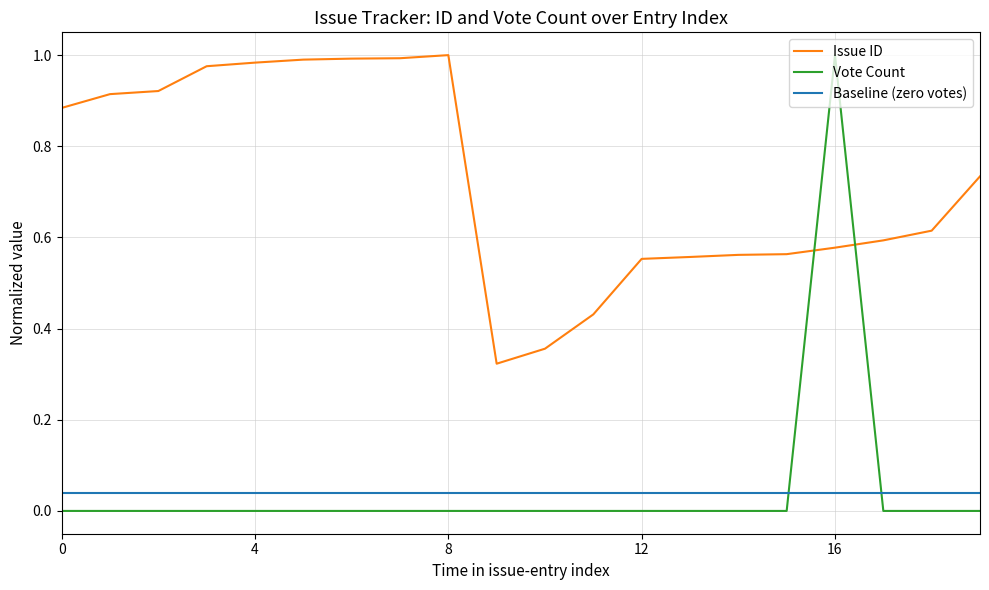

Which series has the largest total across all categories?

Issue ID